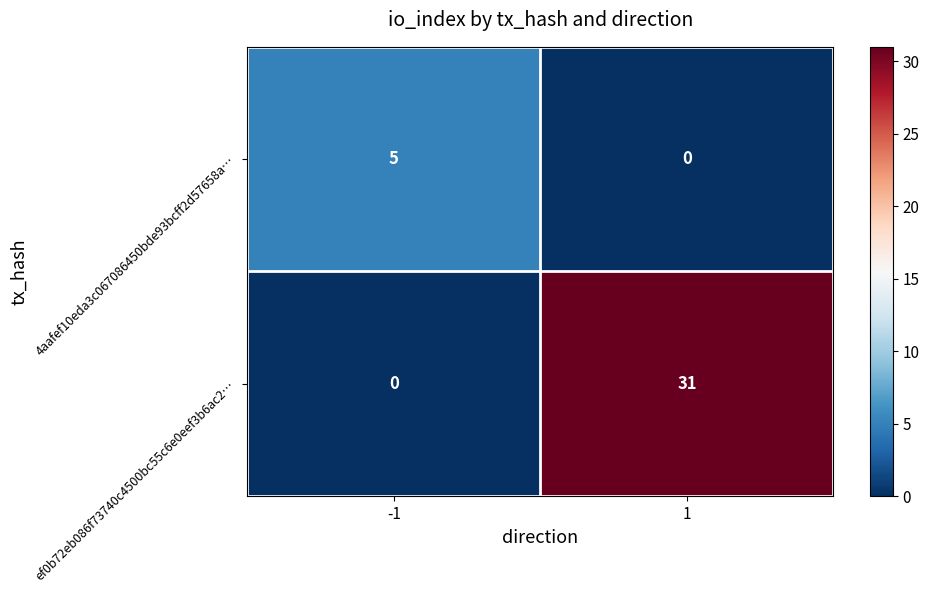

What is the average value of the ef0b72eb086f73740c4500bc55c6e0eef3b6ac2… series?

16